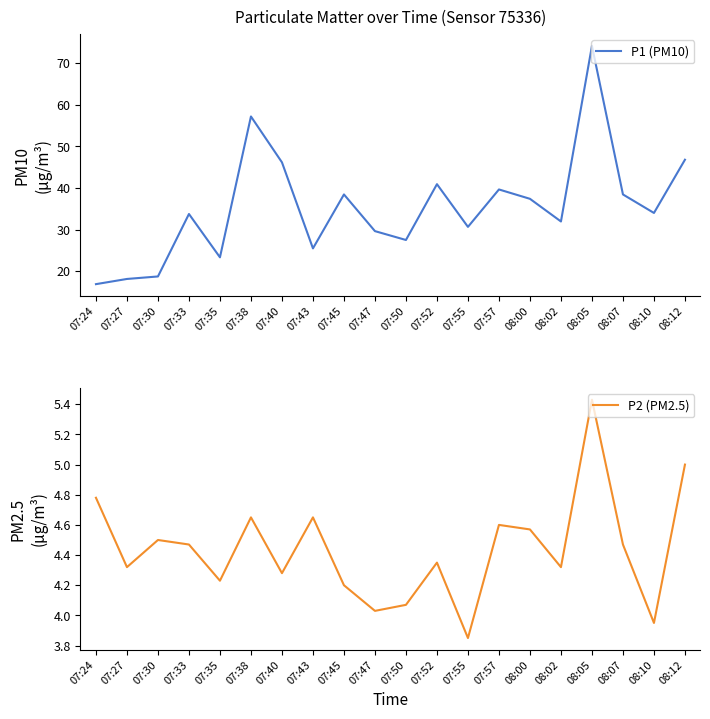

What is the maximum value shown in the chart?

74.2